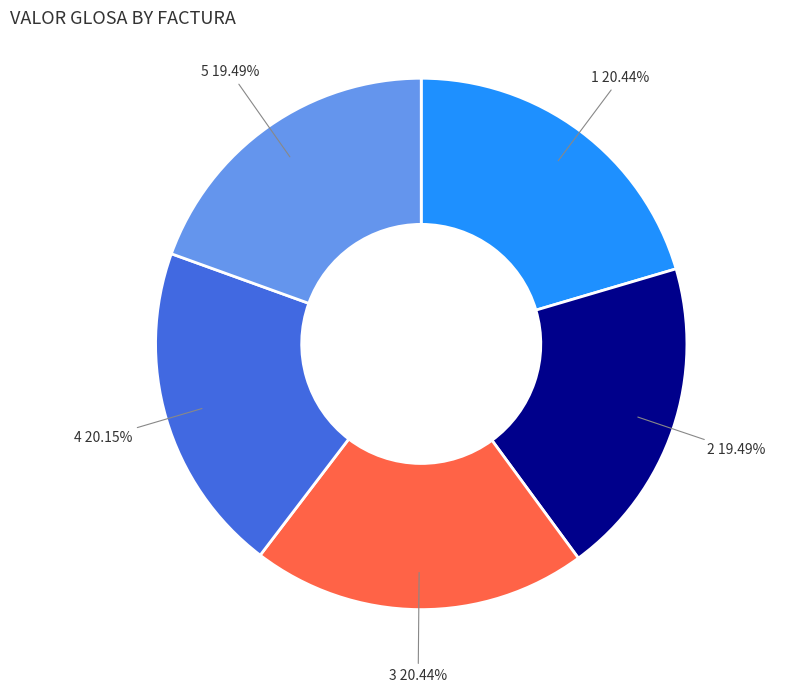

Is there a majority slice in this chart?

No